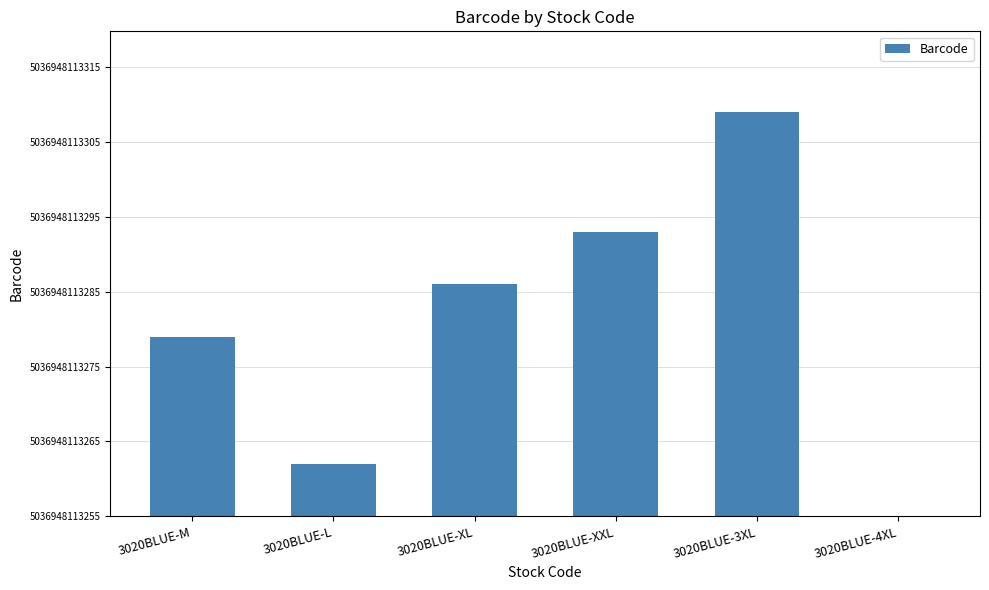

Between 3020BLUE-3XL and 3020BLUE-4XL, which is larger?

3020BLUE-3XL